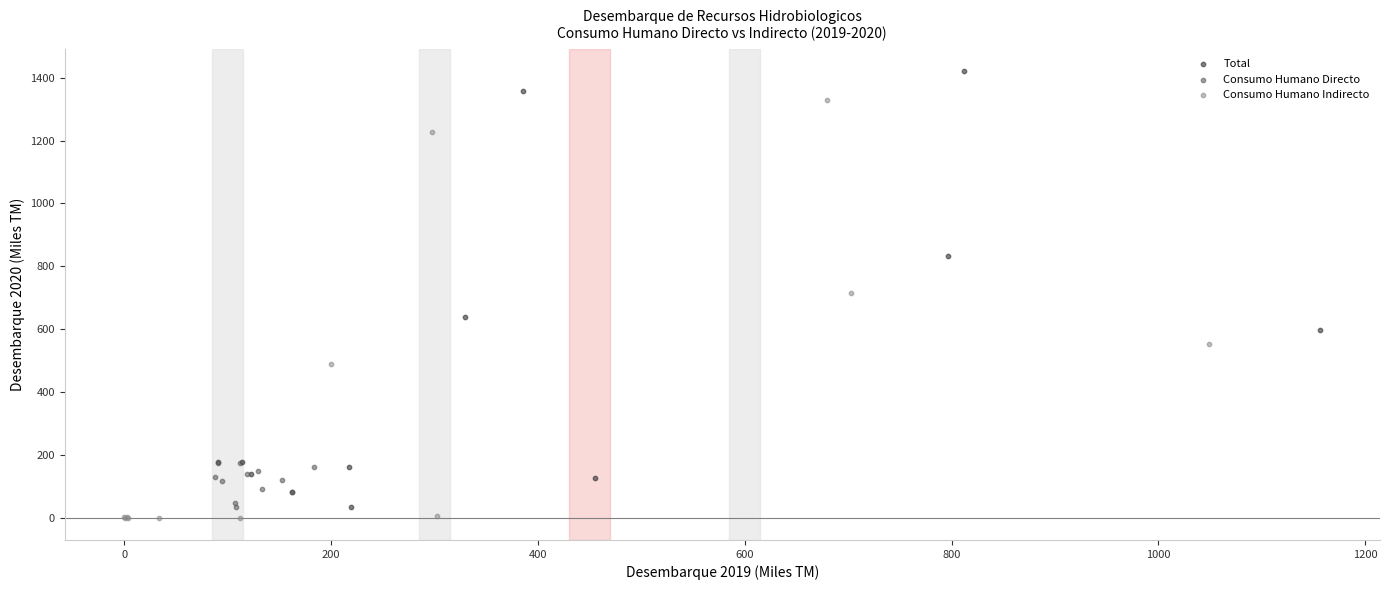

Which series reaches the maximum Y coordinate?

Total